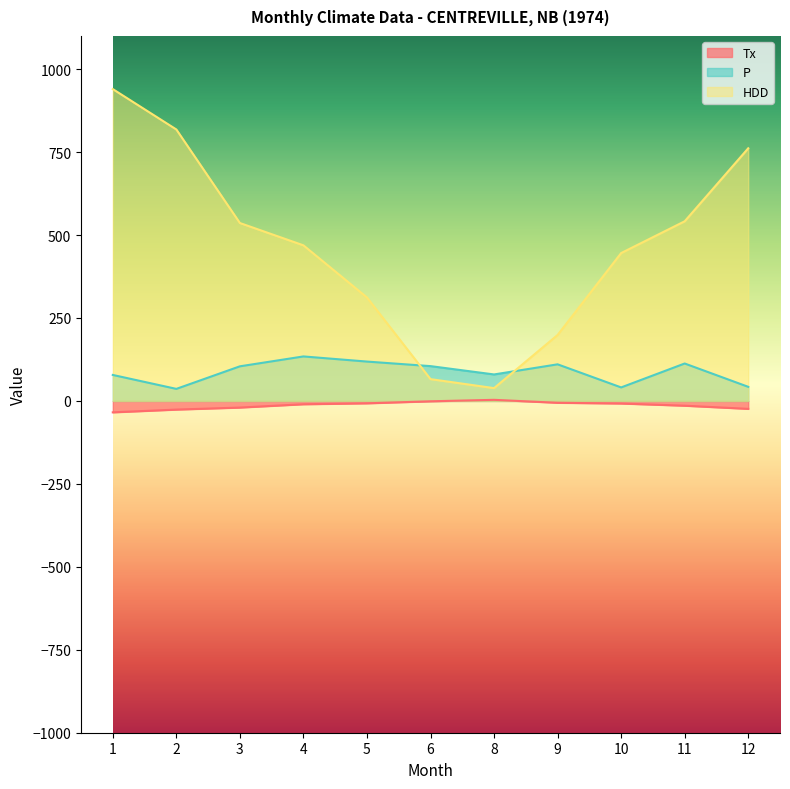

At which category does Tx reach its first local peak?

8